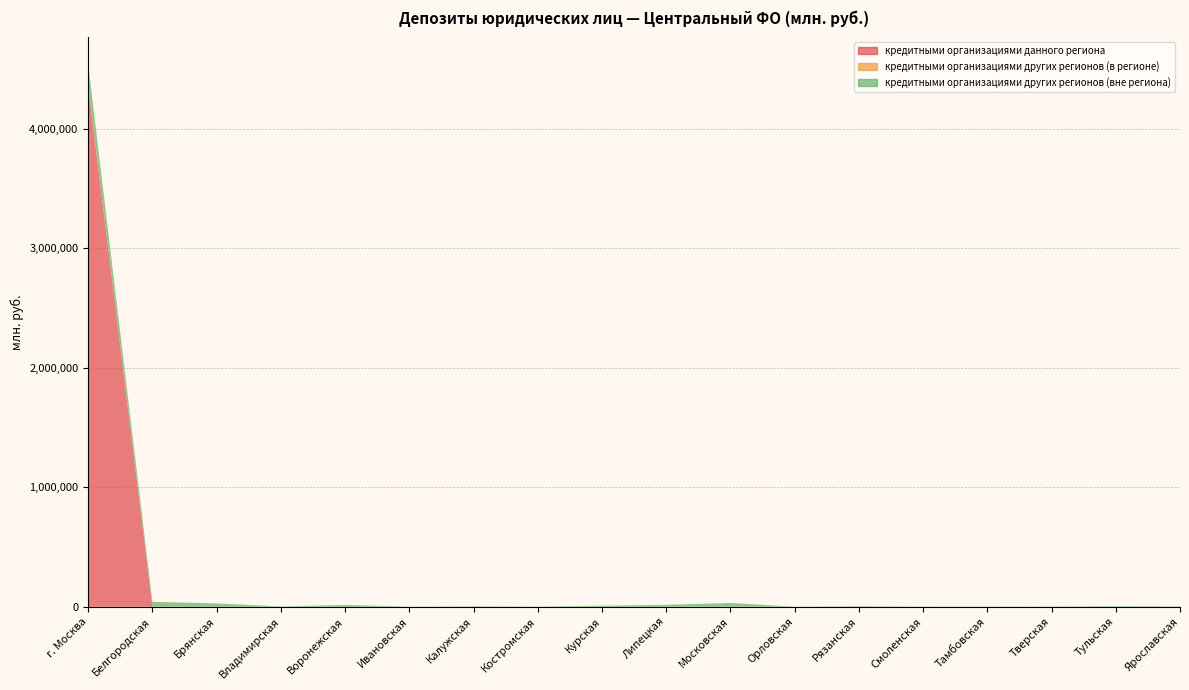

Reading left to right, extract all data points from this chart.

кредитными организациями данного региона: 4349618	0	0	0	0	0	0	0	0	100	0	0	47	0	0	5	0	5
кредитными организациями других регионов (в регионе): 5677	0	0	0	0	1	205	7	0	0	45	478	0	0	0	0	0	2
кредитными организациями других регионов (вне региона): 180023	41630	28114	3047	15509	1281	3782	1656	9015	16363	31806	645	4391	1711	1524	2325	5140	3167